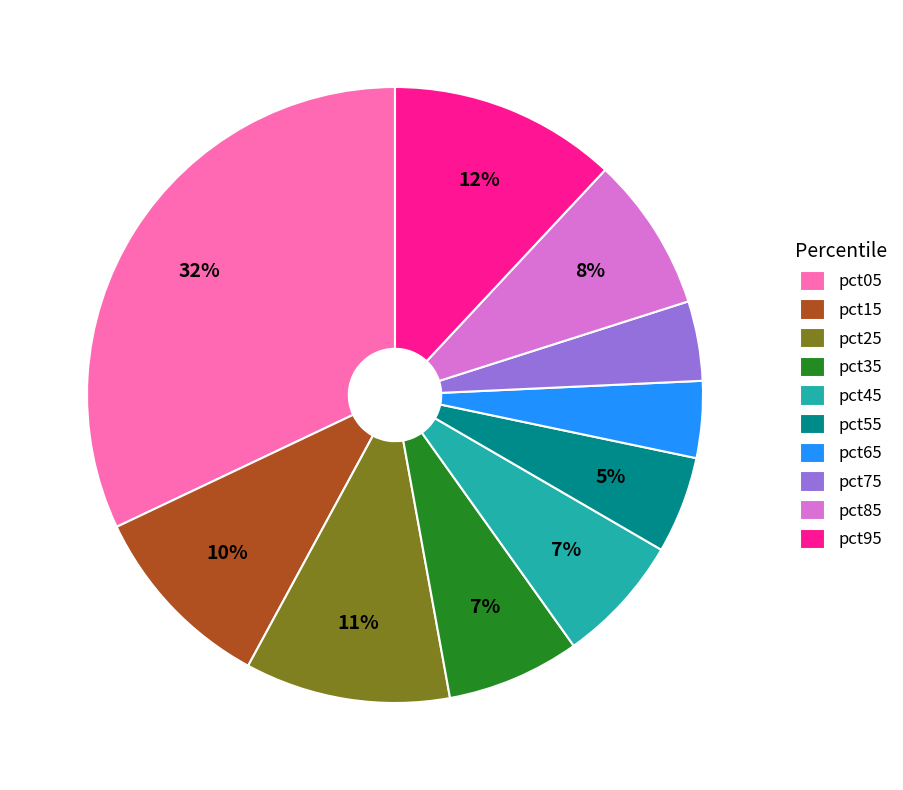

Is the sum of pct95 and pct15 greater than half?

No